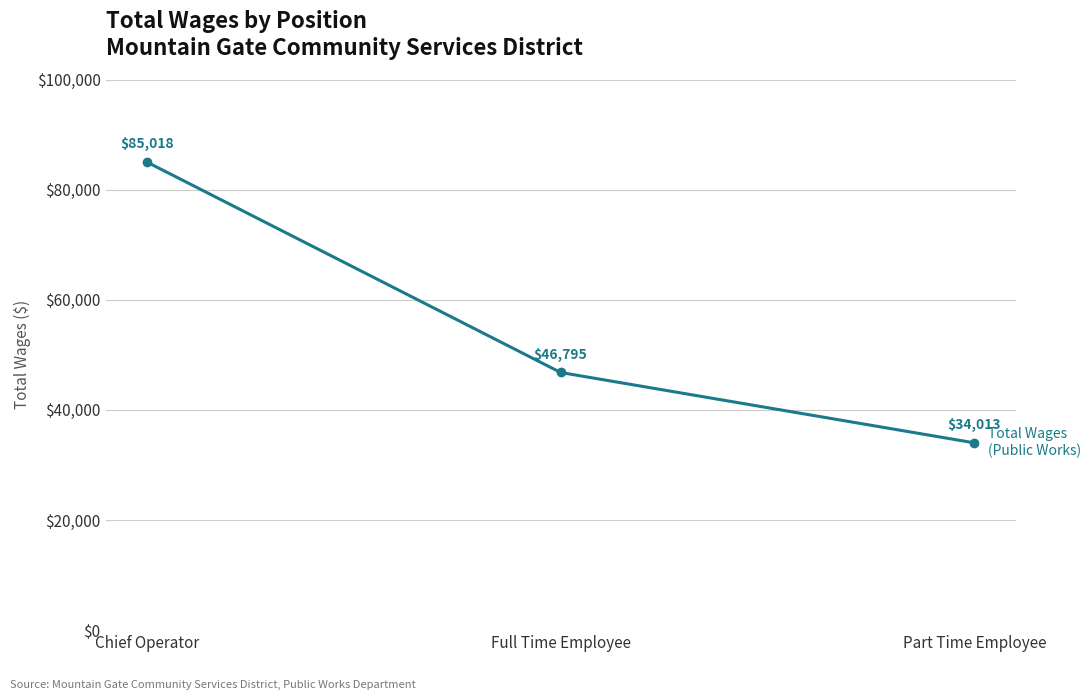

Which has a higher value, Chief Operator or Part Time Employee?

Chief Operator